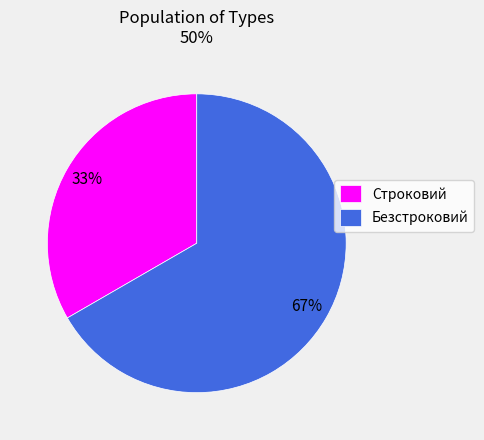

Does Строковий represent more than half of the total?

No